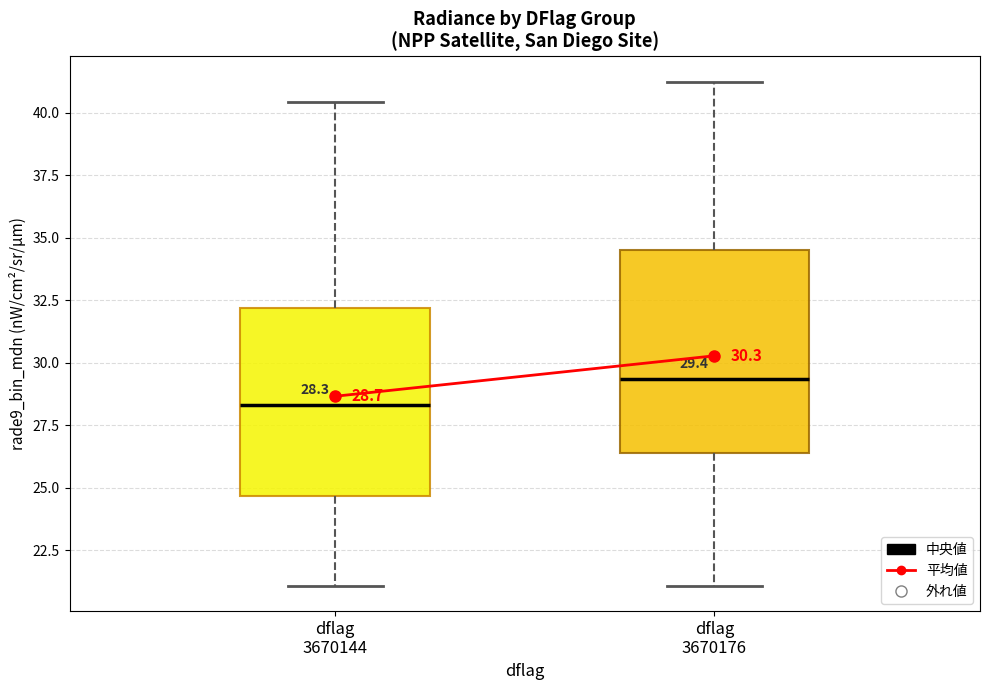

Which box's median line is the highest?

dflag 3670176